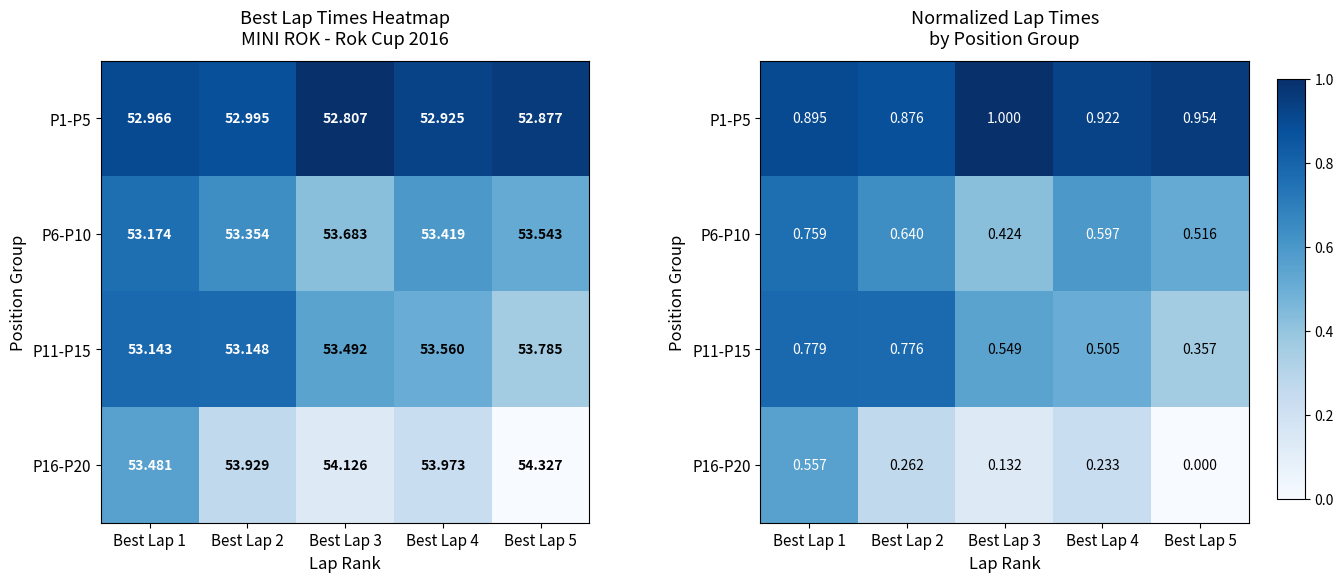

What is the spread (max minus min) of values at Best Lap 2?

0.6